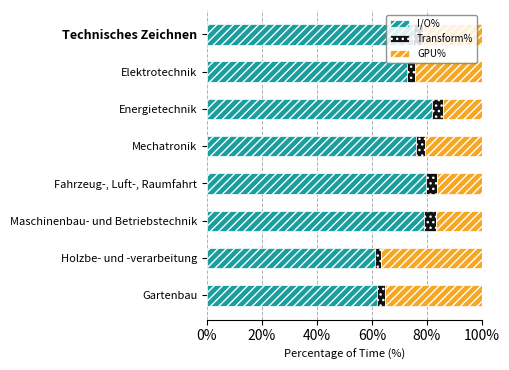

Where is I/O% nearest to the value 71?

Elektrotechnik